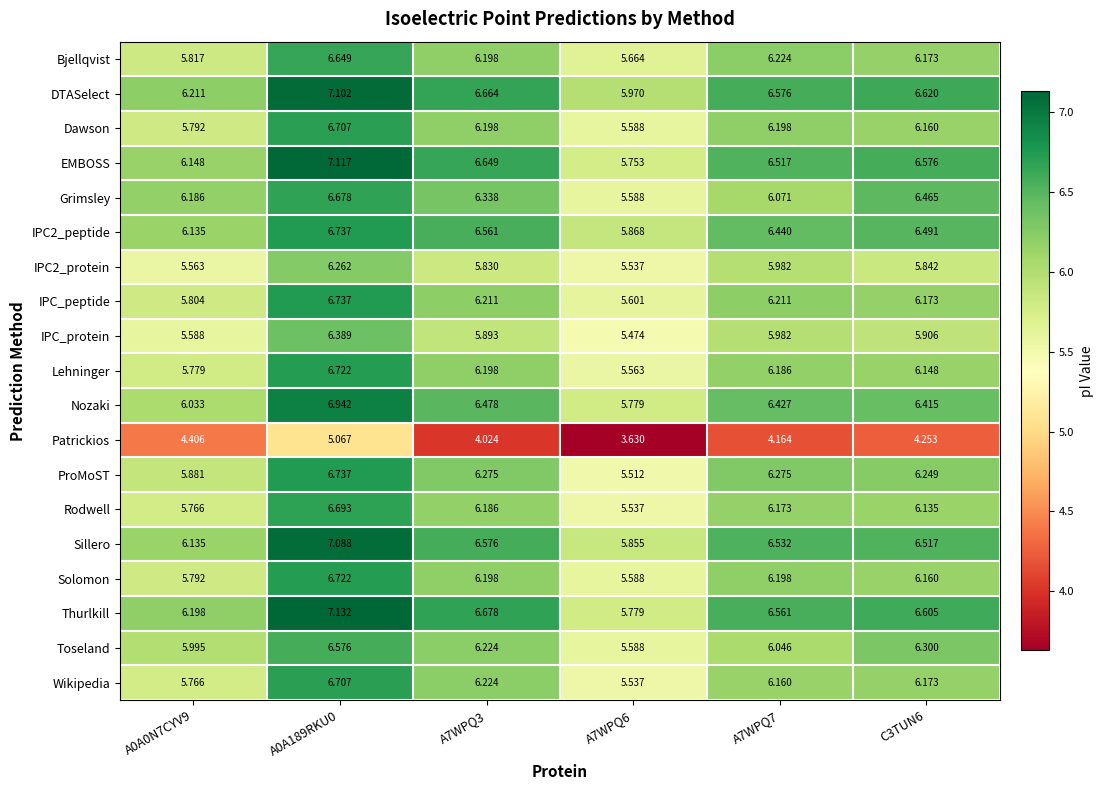

Which series has the widest spread of values?

Patrickios